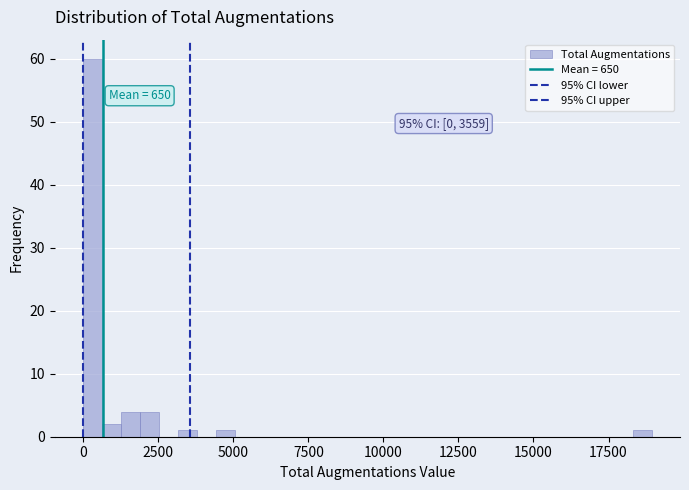

Around what value on the x-axis is the tallest bar? Give the approximate position of its centre, as read against the axis.

500